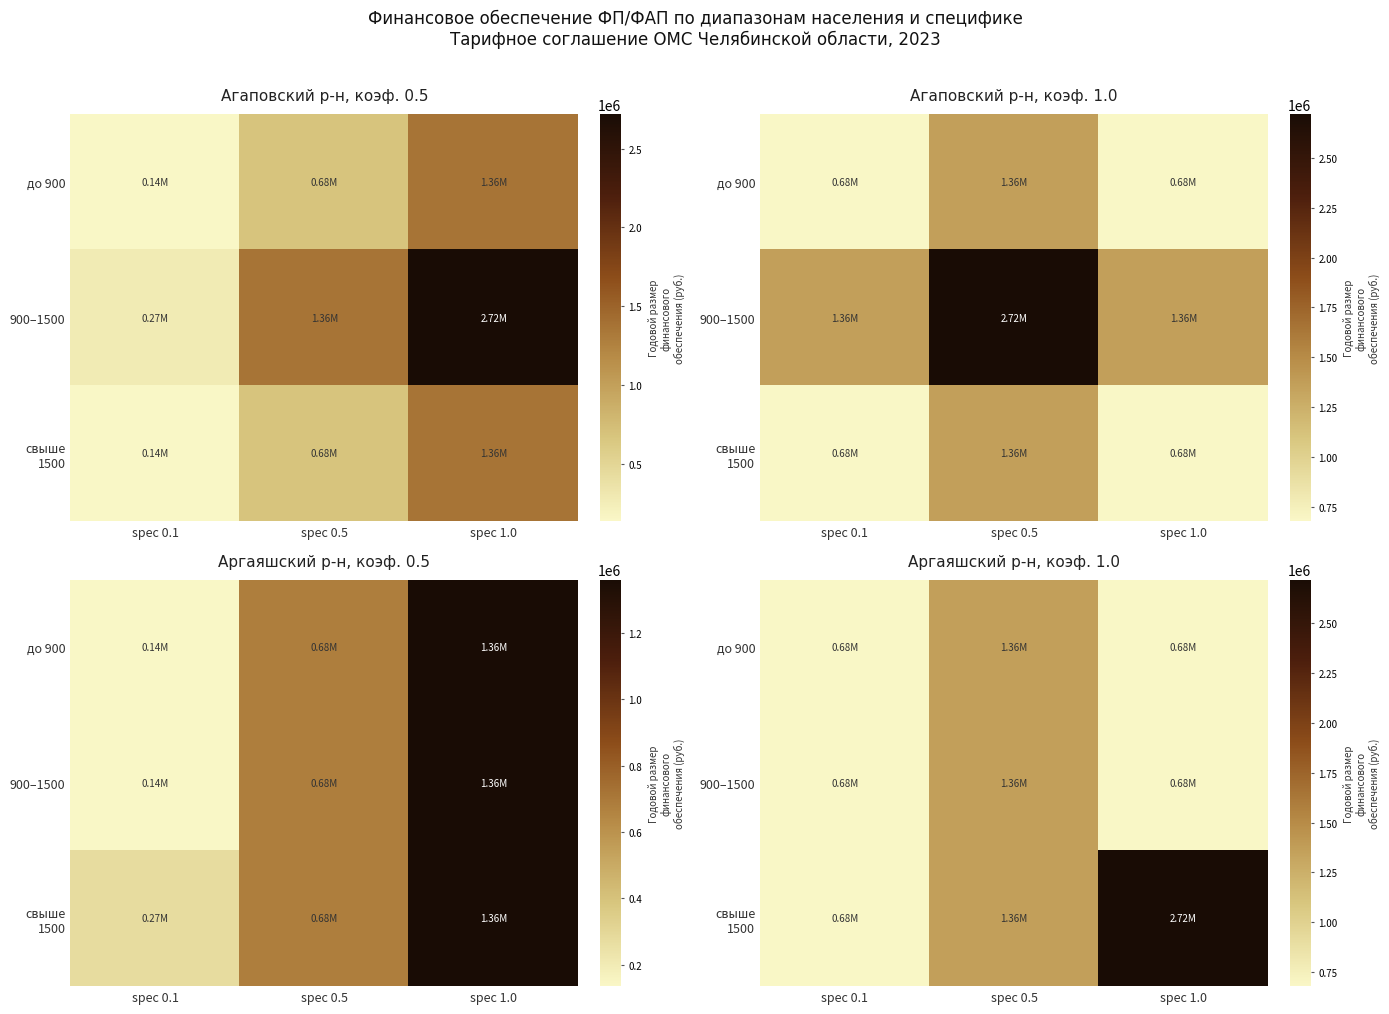

At which category is the sum across all series the highest?

spec 0.5